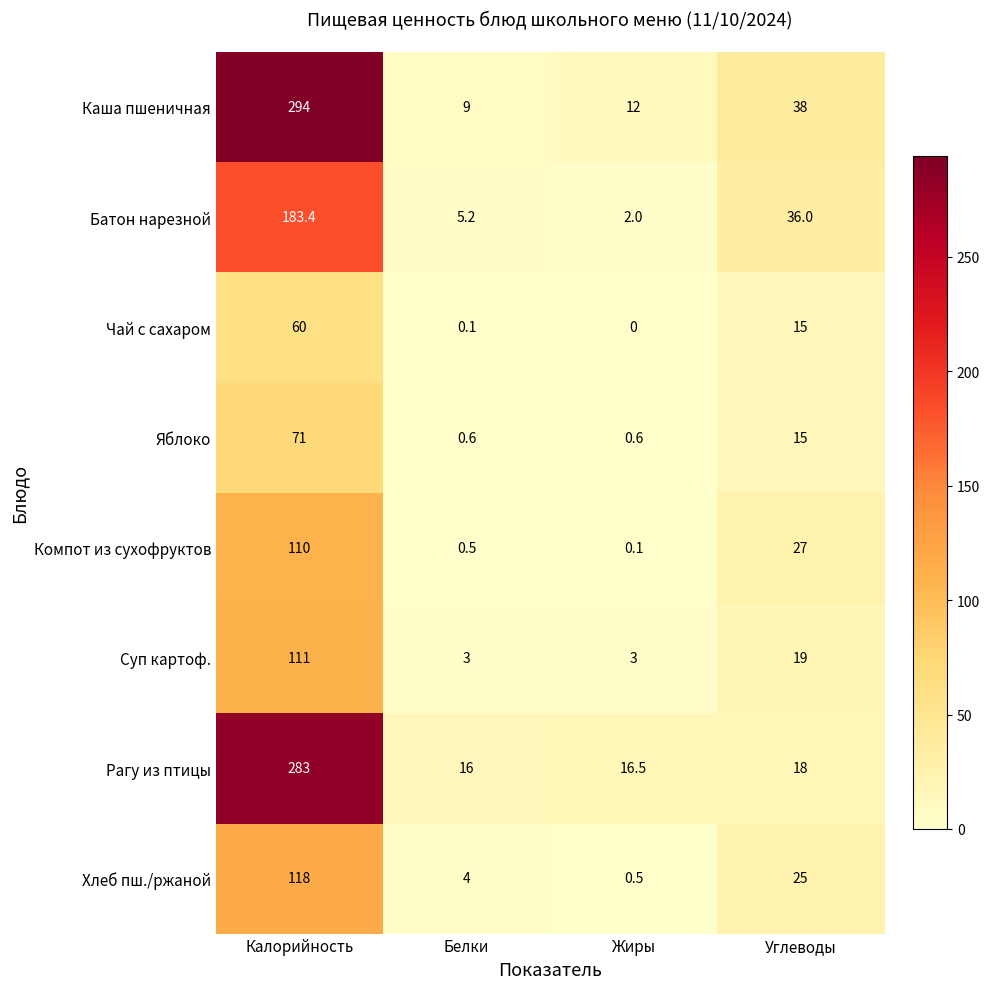

What is the sum of the Суп картоф. values at Белки and Калорийность?

114.0